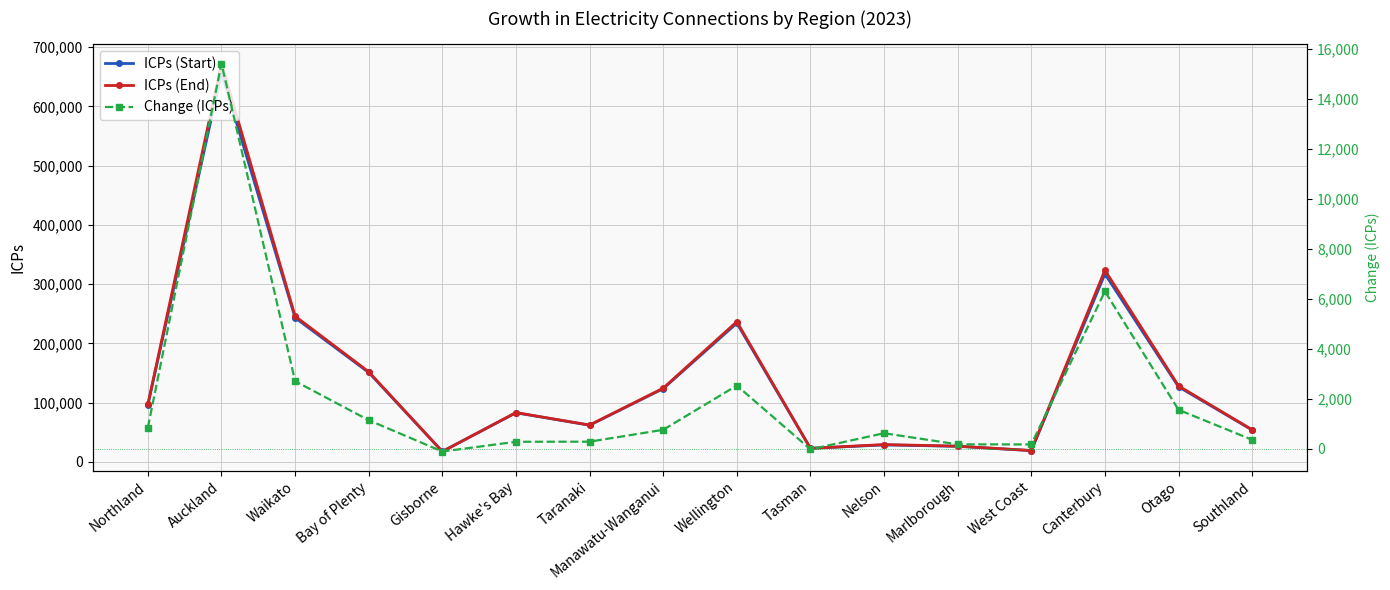

The value of Change (ICPs) at Nelson is 621. True or false?

True